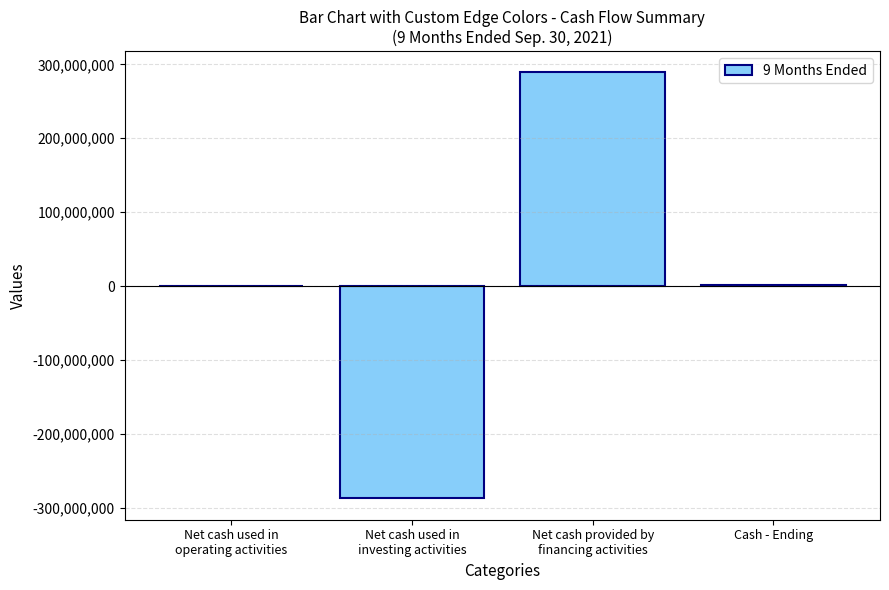

What is the greatest value displayed?

289015550